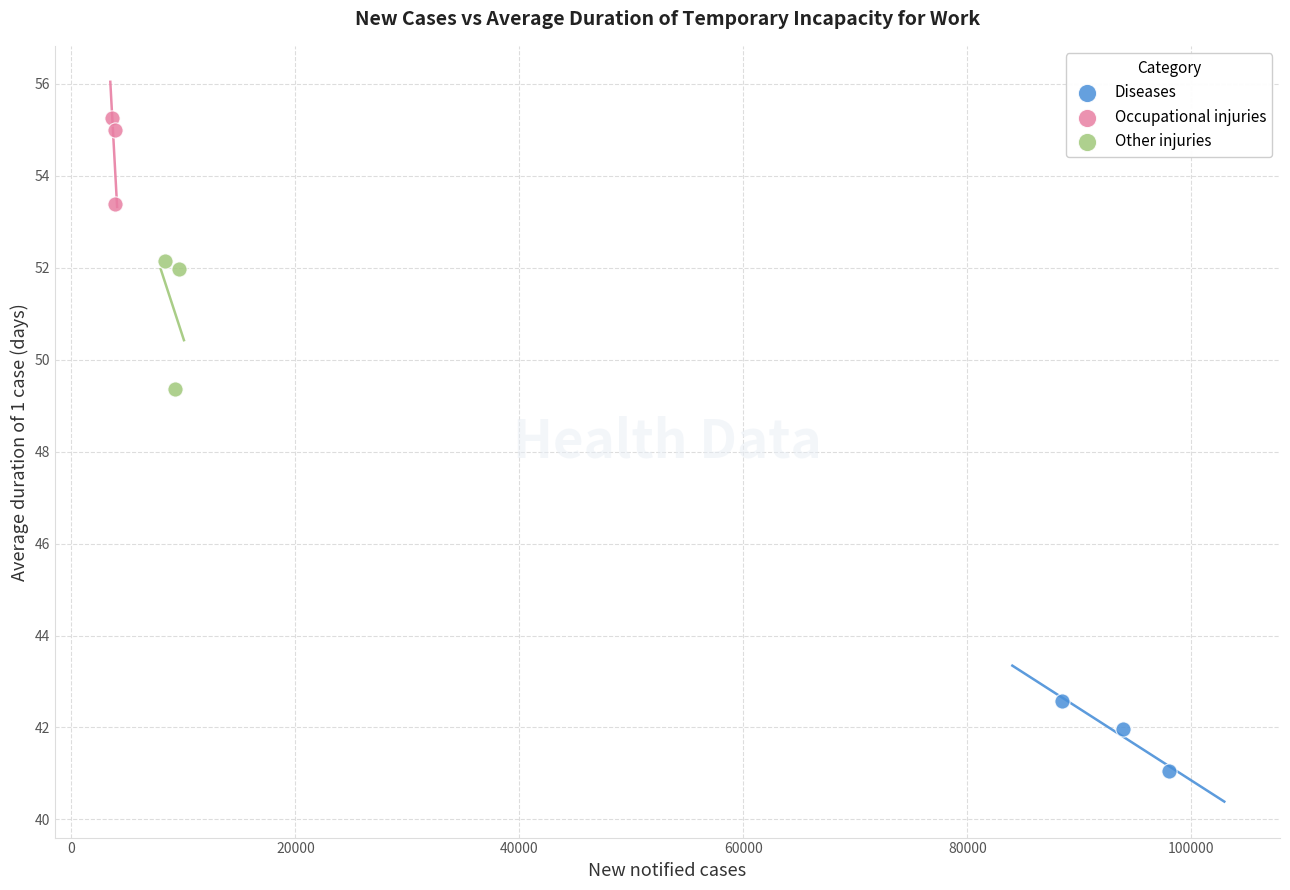

What are all the series names shown in the legend?

Diseases, Occupational injuries, Other injuries